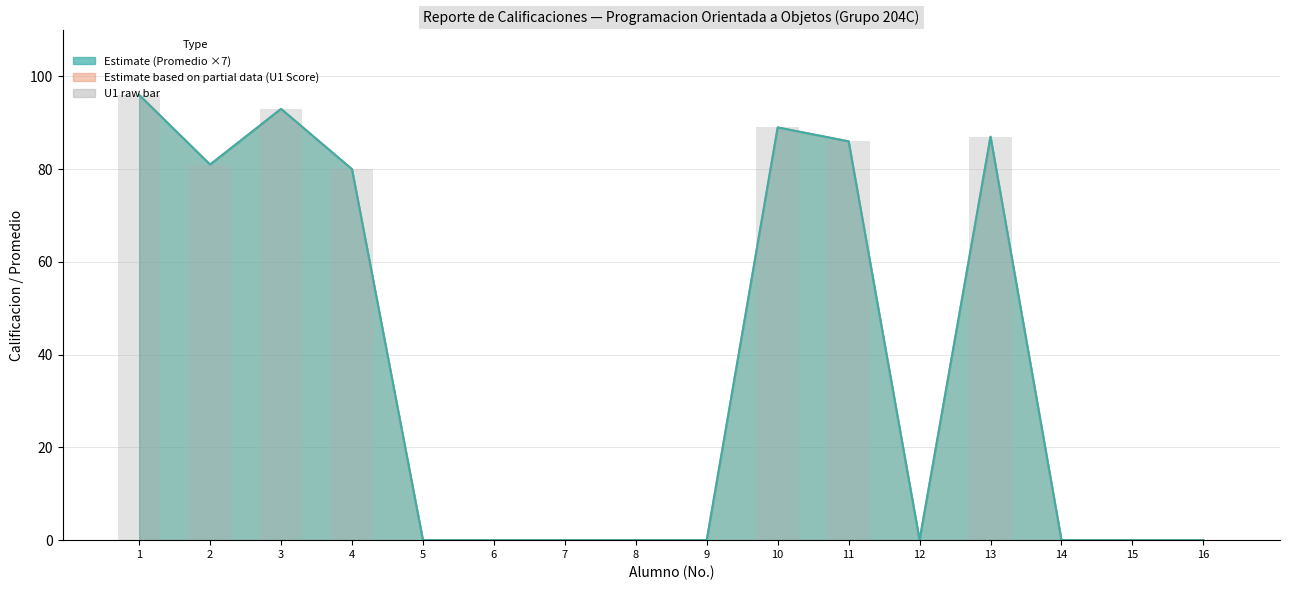

Reading left to right, transcribe all the data shown in this chart.

1=96	2=81	3=93	4=80	5=0	6=0	7=0	8=0	9=0	10=89	11=86	12=0	13=87	14=0	15=0	16=0